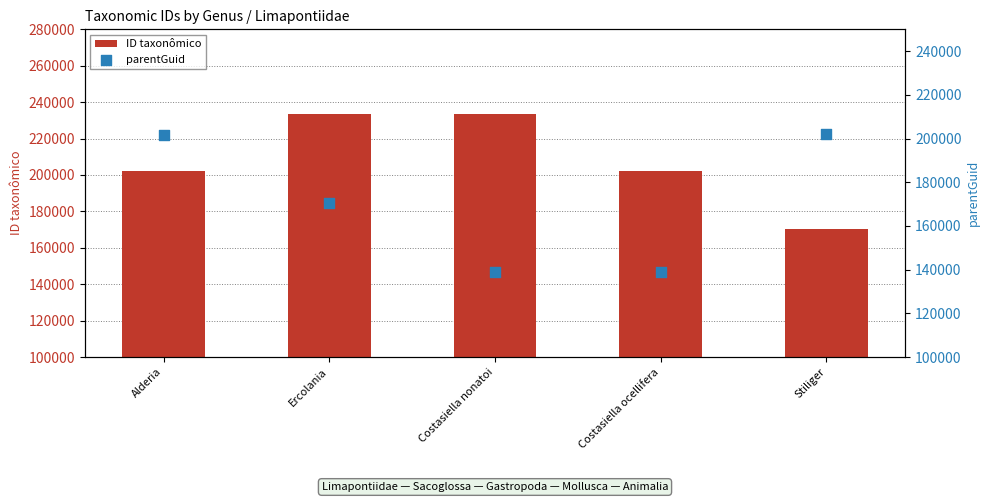

Which series has the largest Y range (max minus min)?

ID taxonômico